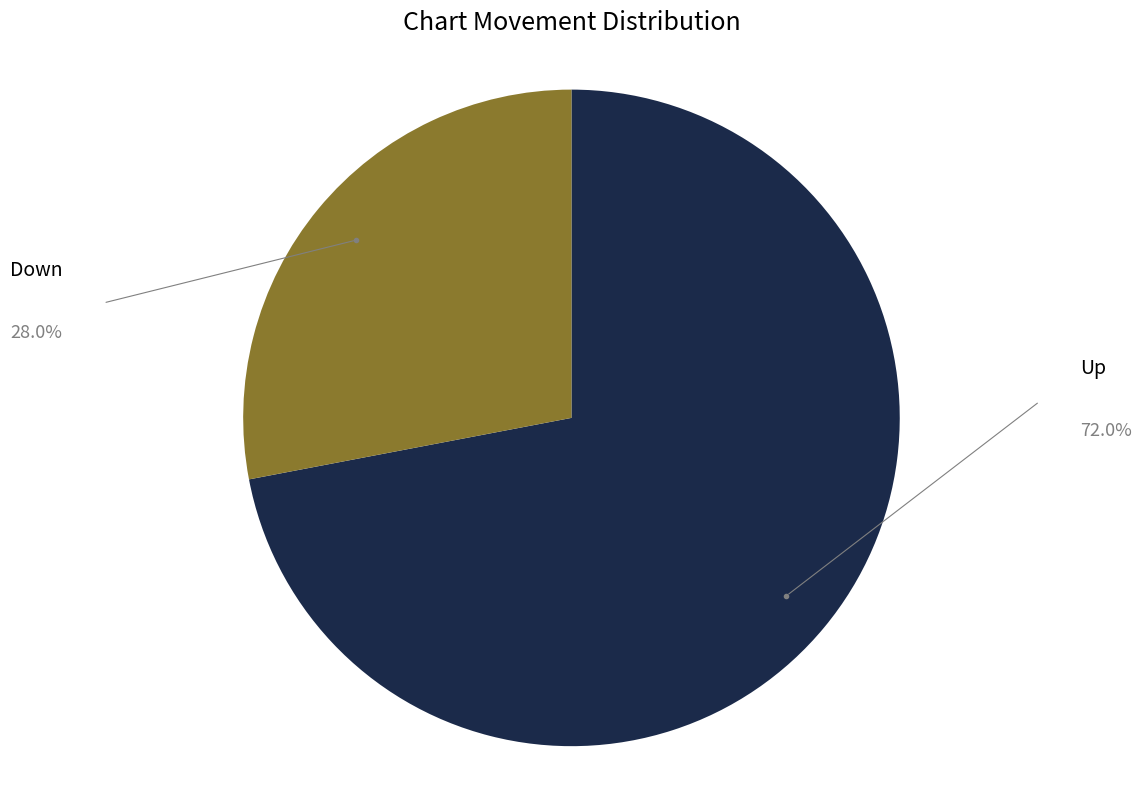

Count the number of slices in the pie.

2